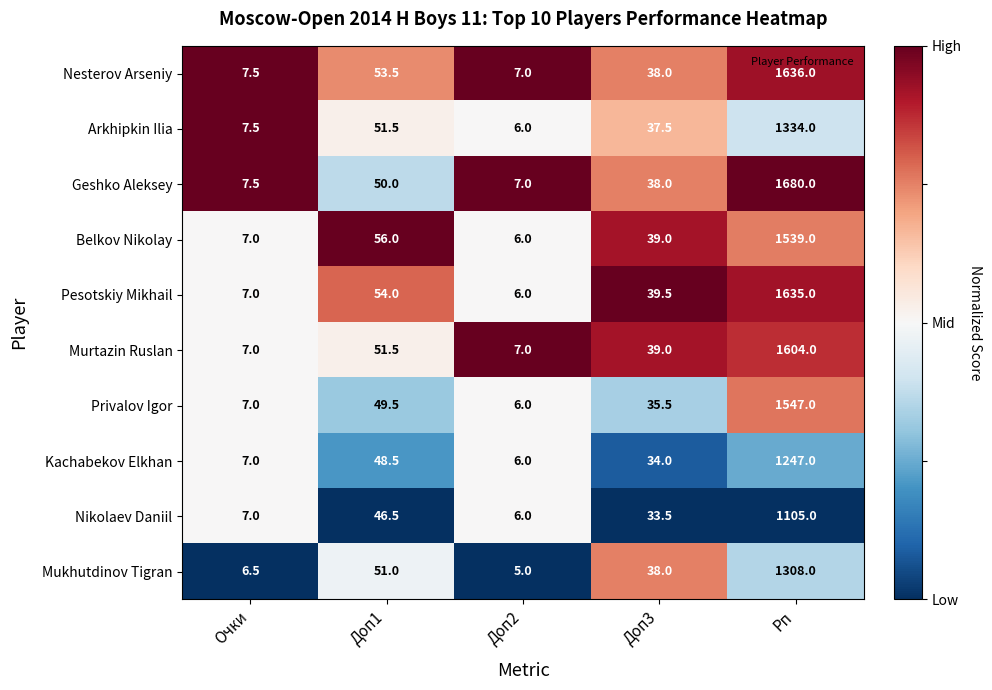

Which series has the widest spread of values?

Geshko Aleksey